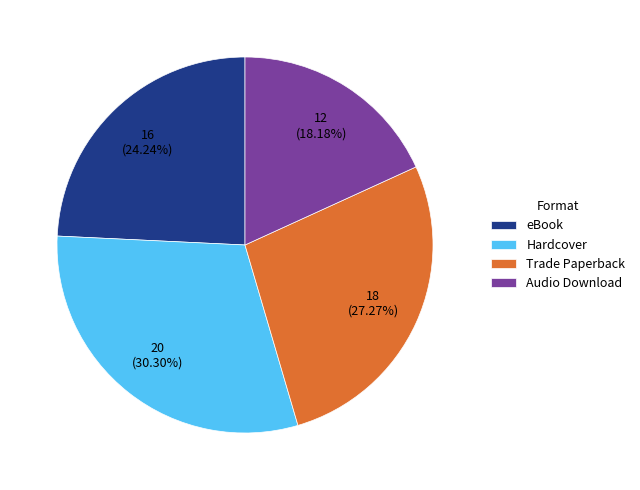

Approximately how many times larger is the value at eBook compared to Trade Paperback?

0.9